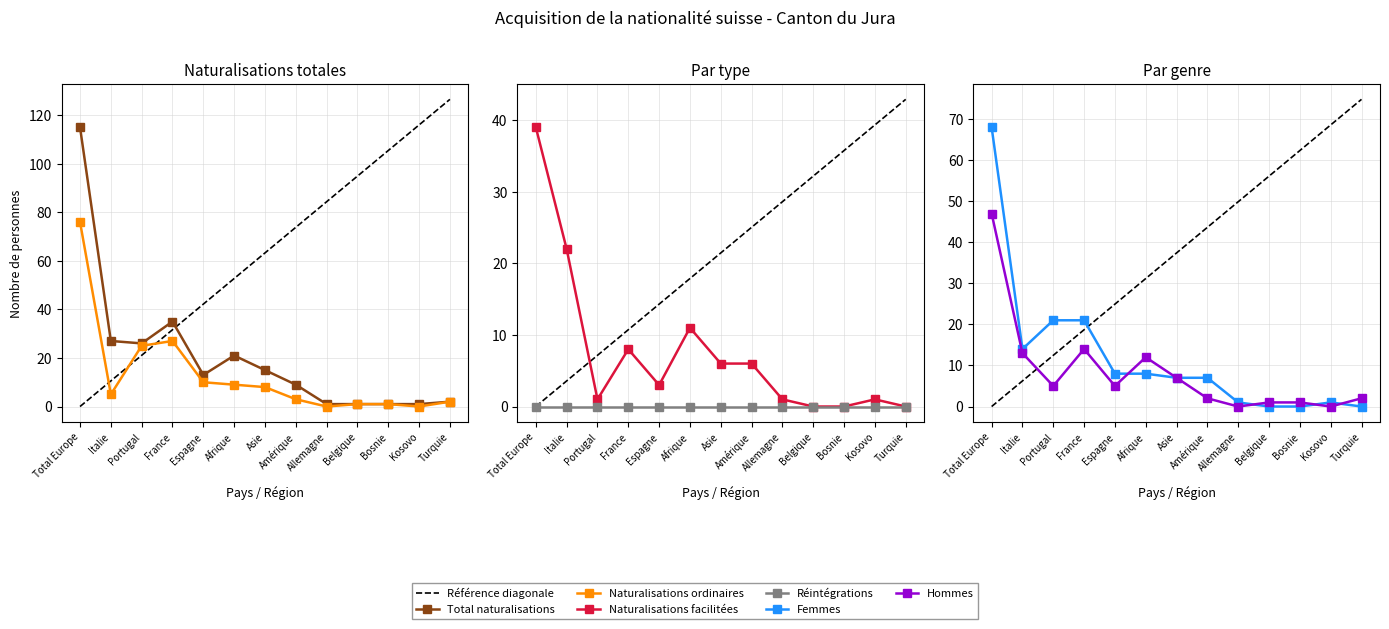

The value of Hommes at Kosovo is 0. True or false?

True